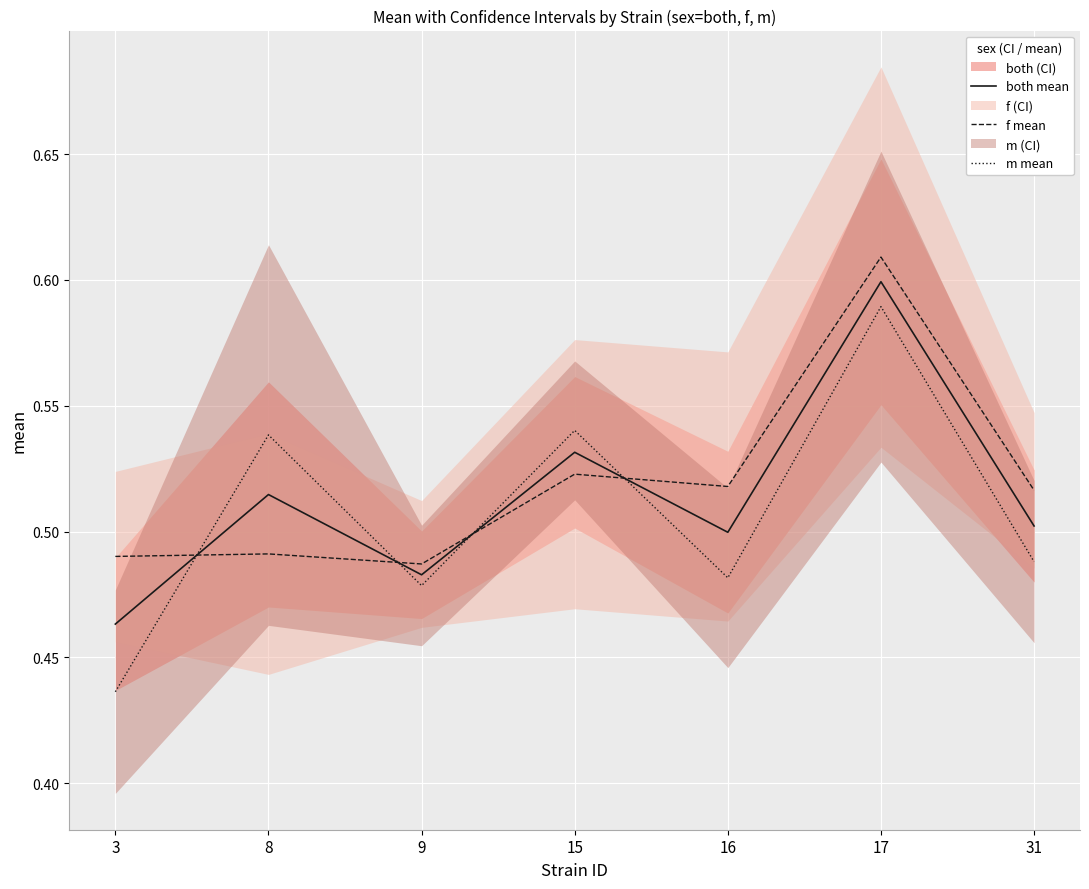

Reading left to right, list all the values displayed in this chart.

both mean: 3=0.5	8=0.5	9=0.5	15=0.5	16=0.5	17=0.6	31=0.5
f mean: 3=0.5	8=0.5	9=0.5	15=0.5	16=0.5	17=0.6	31=0.5
m mean: 3=0.4	8=0.5	9=0.5	15=0.5	16=0.5	17=0.6	31=0.5